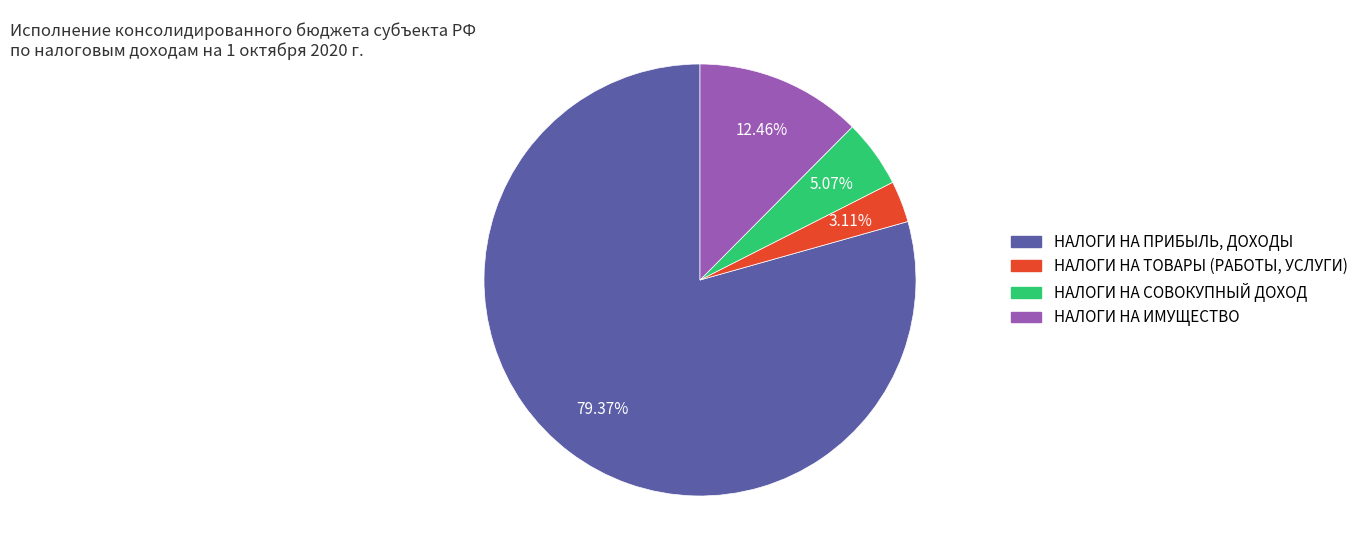

The НАЛОГИ НА ТОВАРЫ (РАБОТЫ, УСЛУГИ) slice represents 3% of the pie. True or false?

True